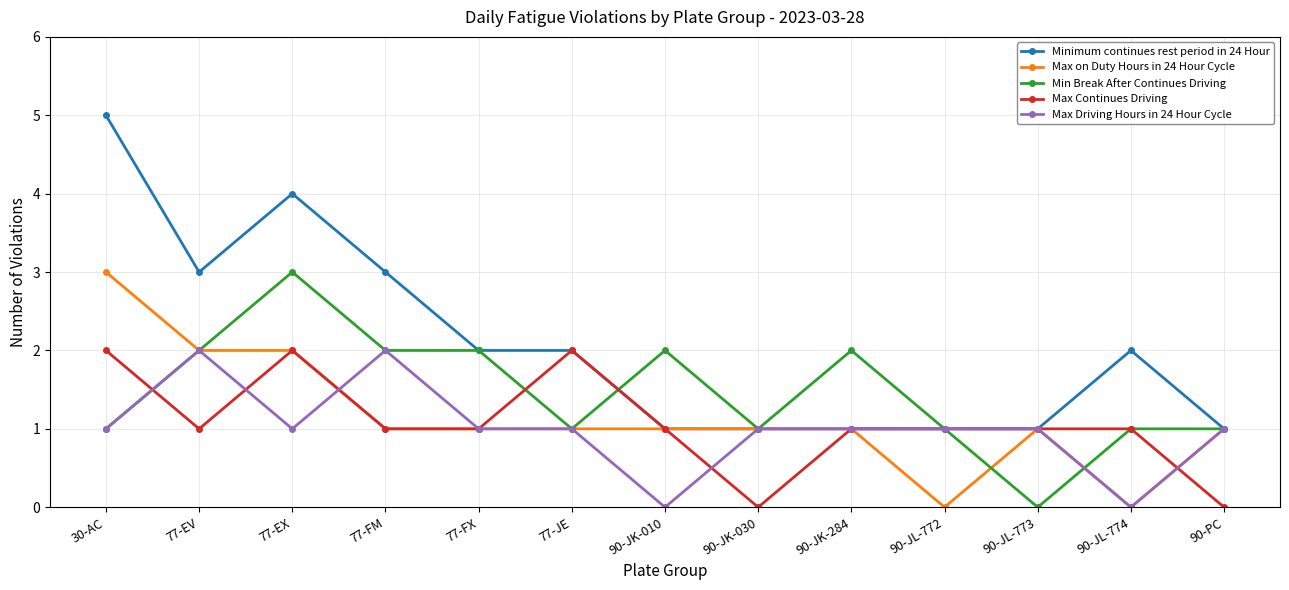

The value of Max Continues Driving at 90-JK-284 is 1. True or false?

True